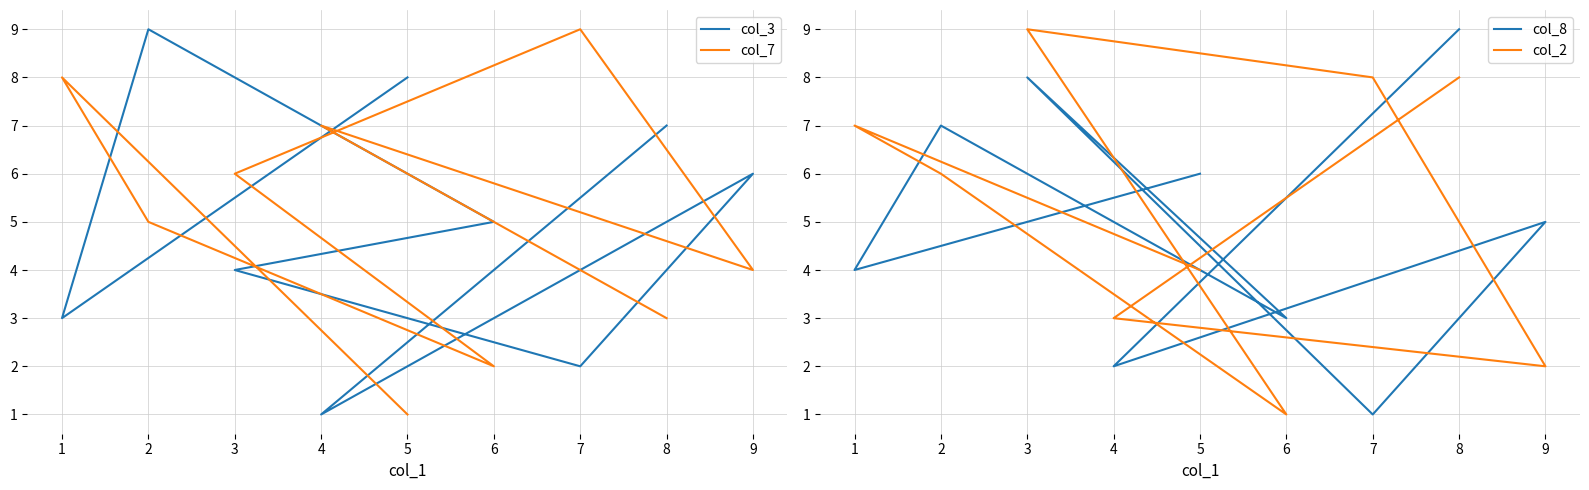

What are all the series names shown in the legend?

col_3, col_7, col_8, col_2